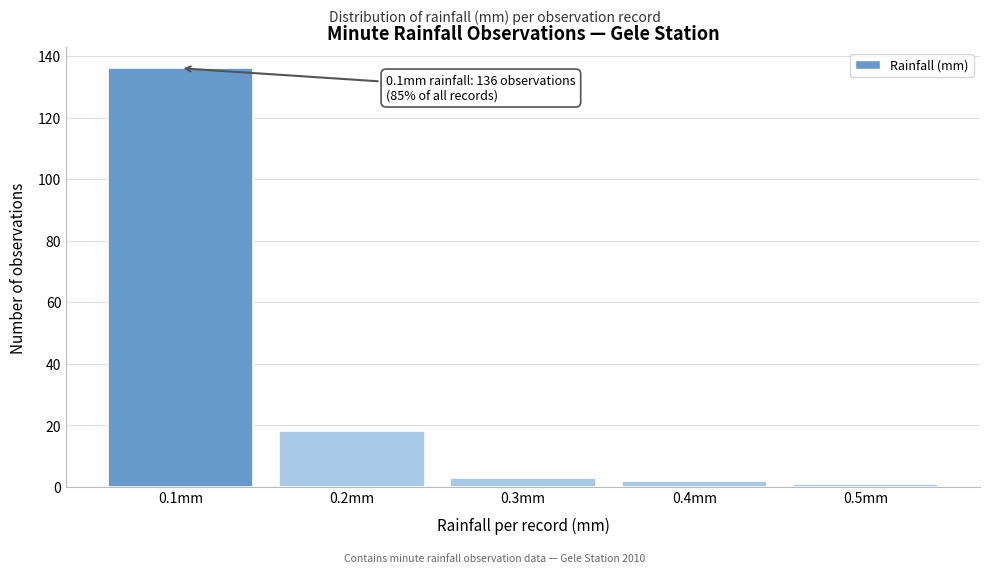

Over which range of the x-axis is the bar tallest?

0.05 to 0.15